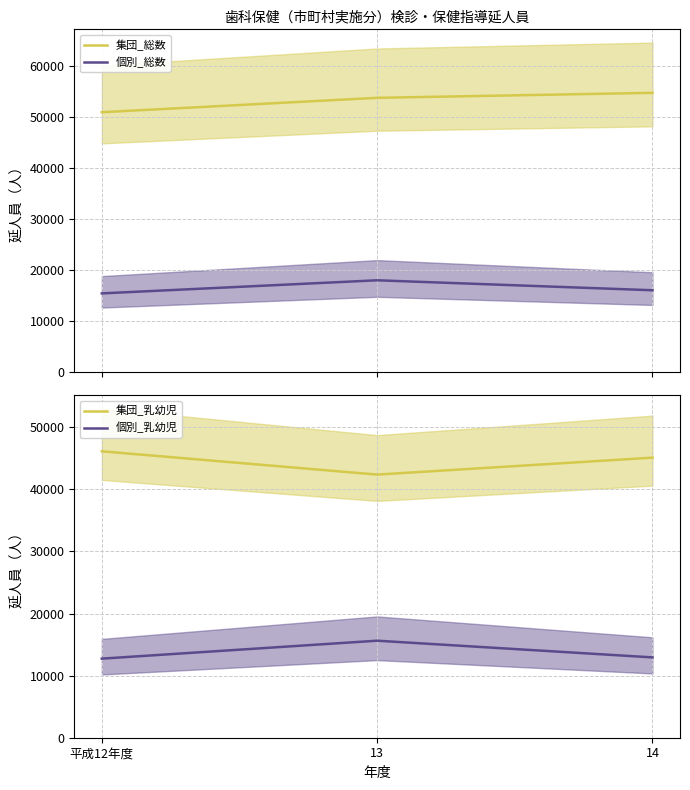

Which category has the highest value across all series?

14